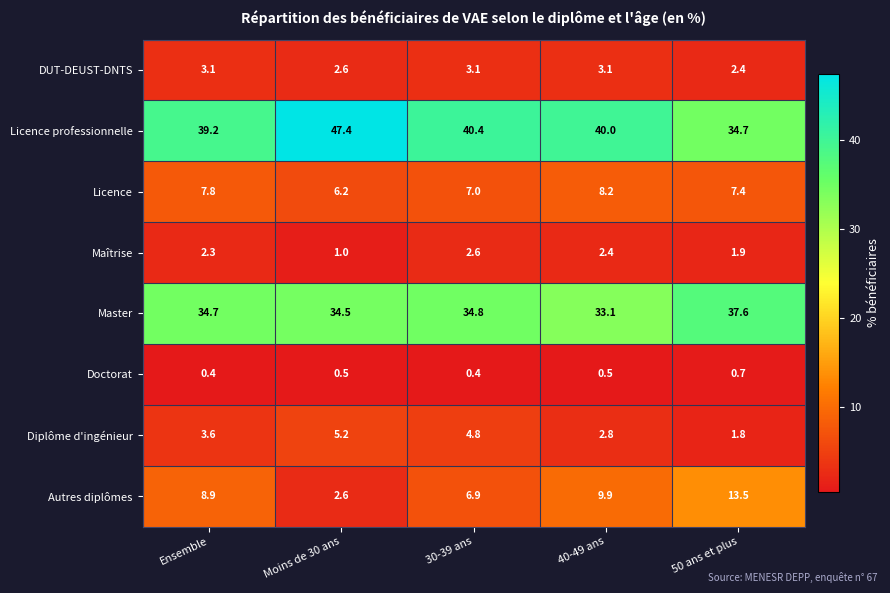

Which series has the widest spread of values?

Licence professionnelle